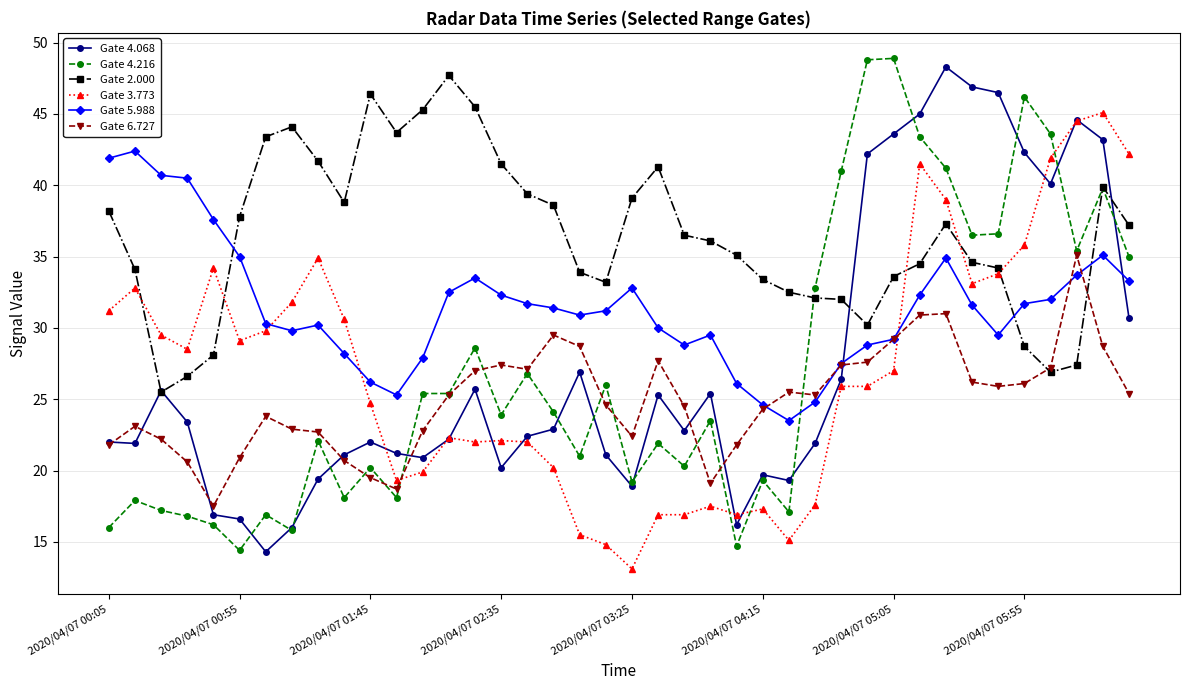

True or false: Gate 5.988 has more than 1 points higher than both neighbors.

True